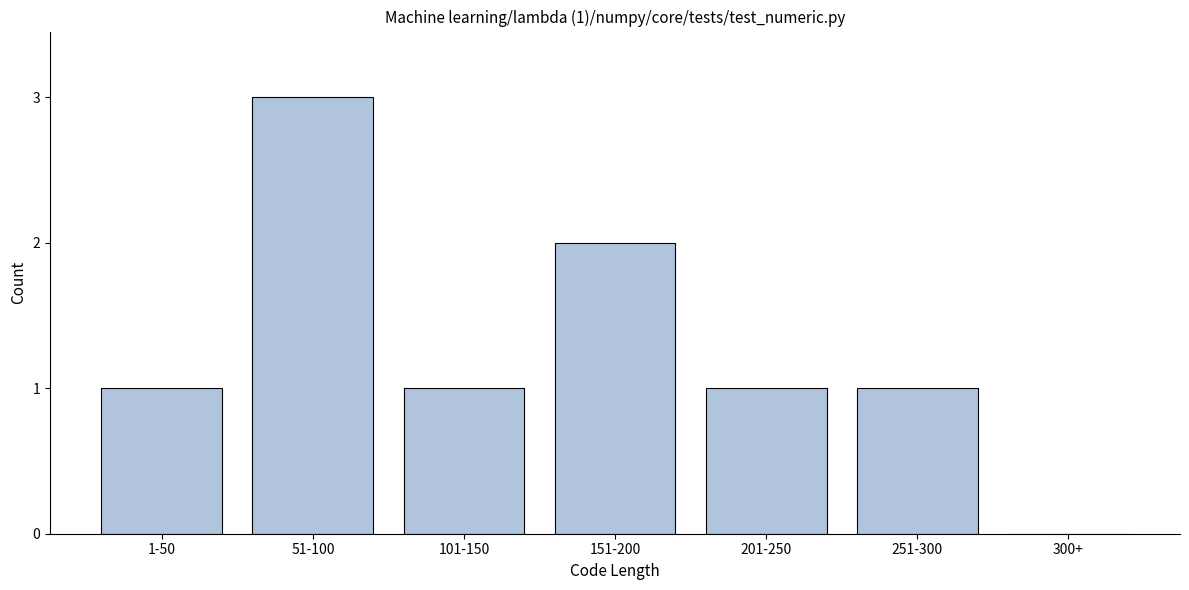

Reading left to right, list all the values displayed in this chart.

1-50=1	51-100=3	101-150=1	151-200=2	201-250=1	251-300=1	300+=0